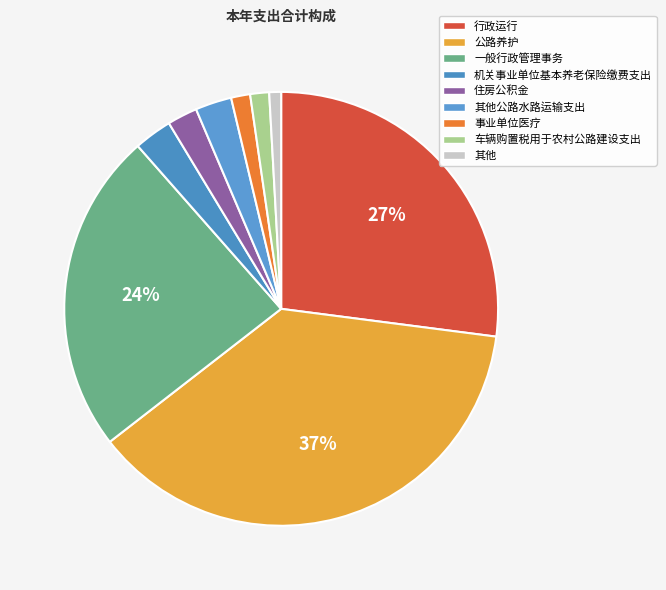

How many segments does this pie chart have?

9